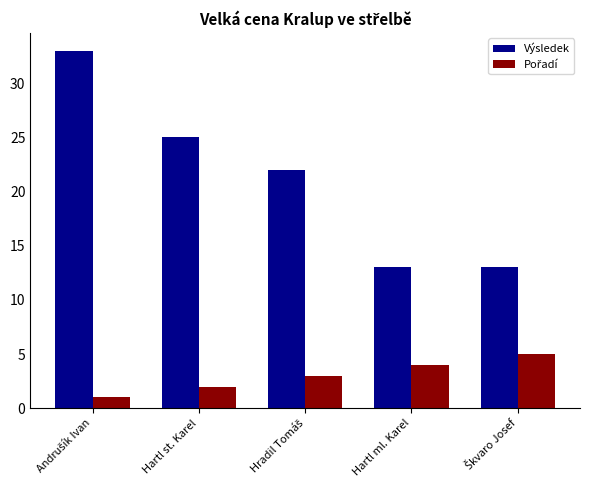

How many series are shown in this chart?

2